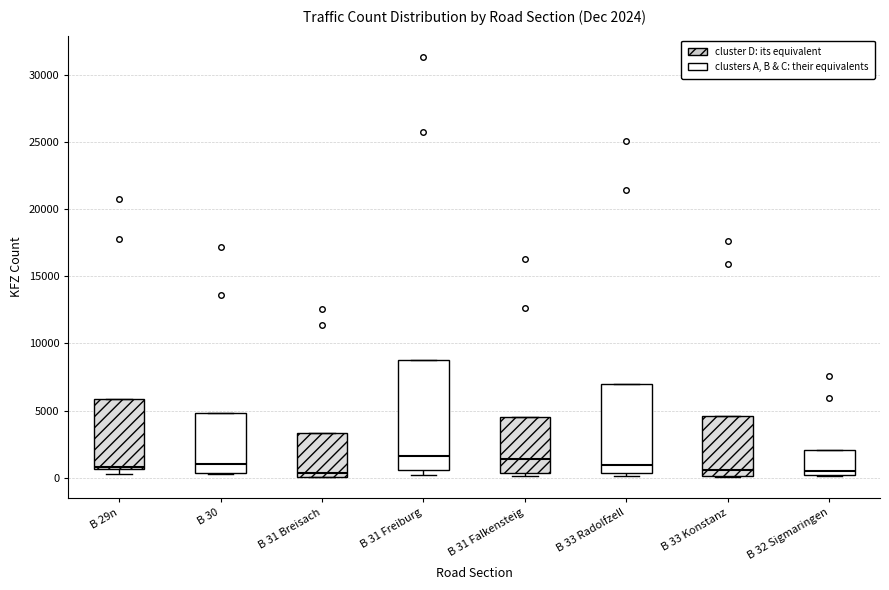

Comparing the boxes themselves (not the whiskers), which one is the tallest?

B 31 Freiburg